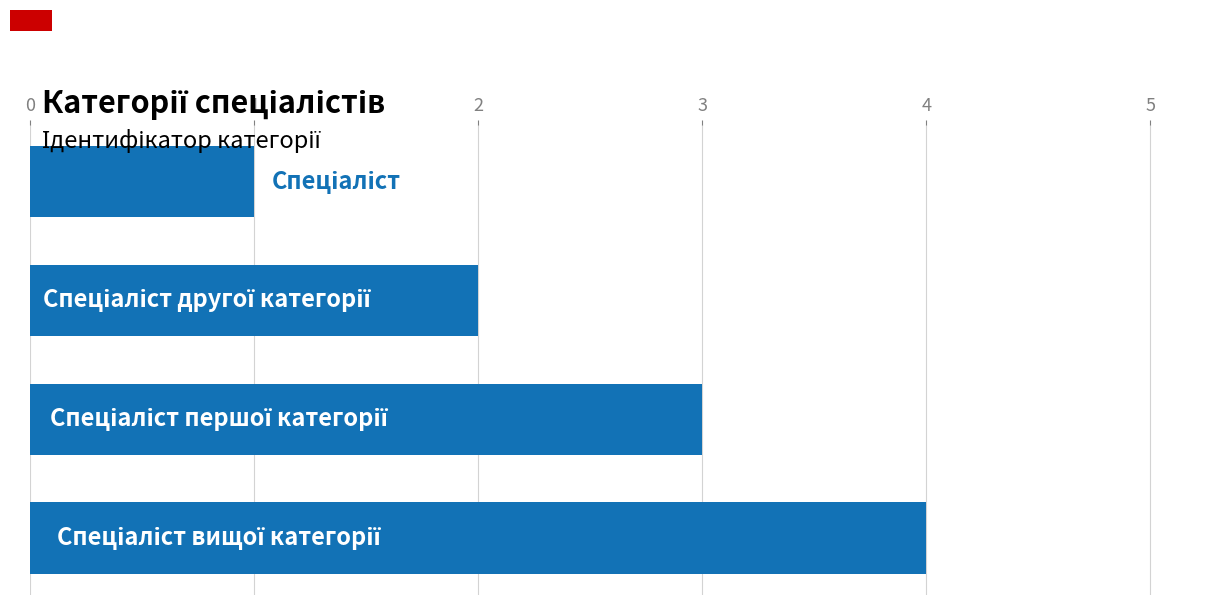

What is the difference between the maximum and minimum values?

3